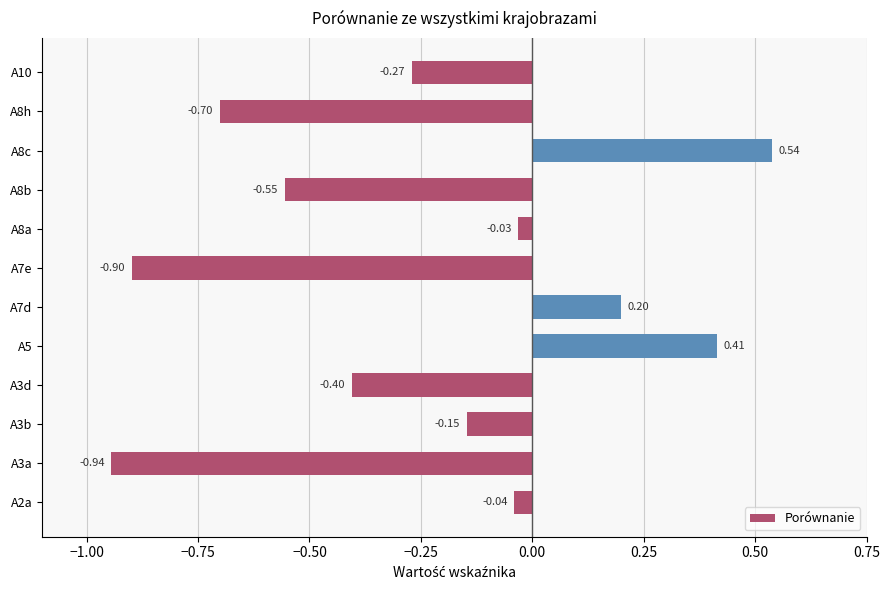

Count the number of values greater than 0.

3